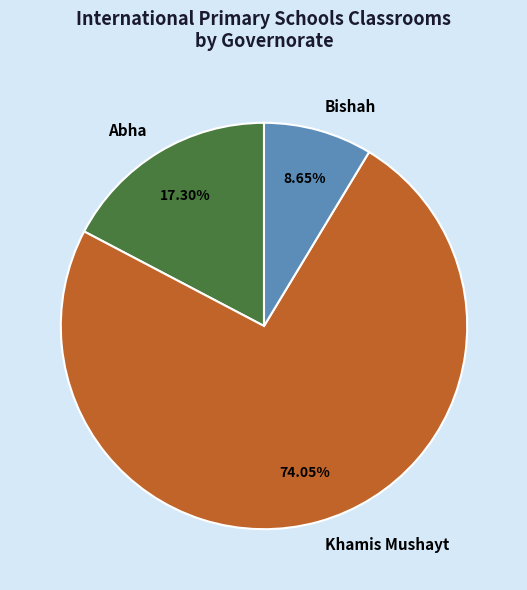

Rank the categories by value from lowest to highest.

Bishah, Abha, Khamis Mushayt